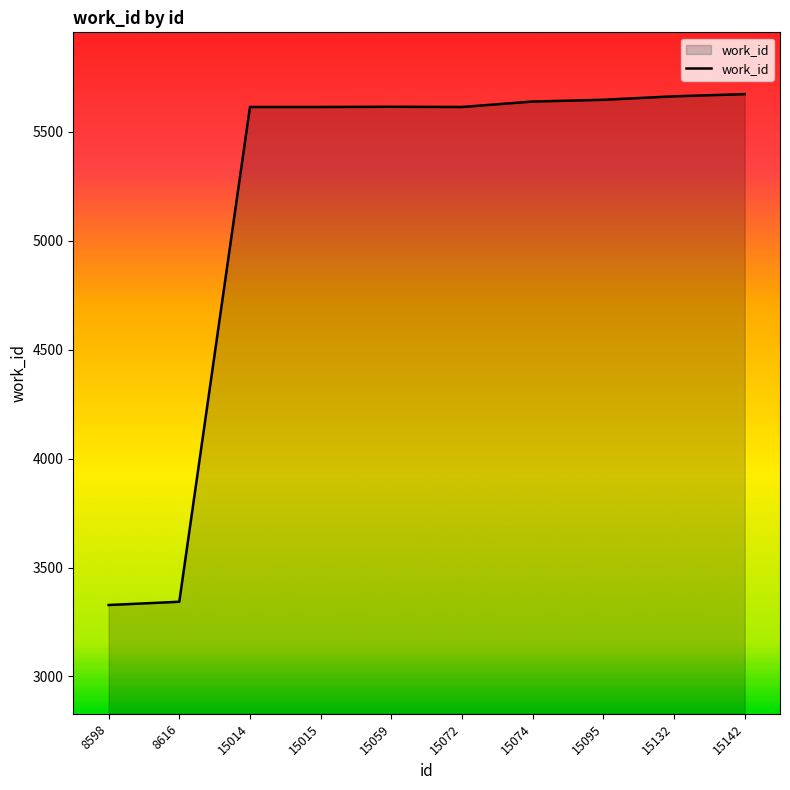

Is it true that the value at 15074 is 5639?

True